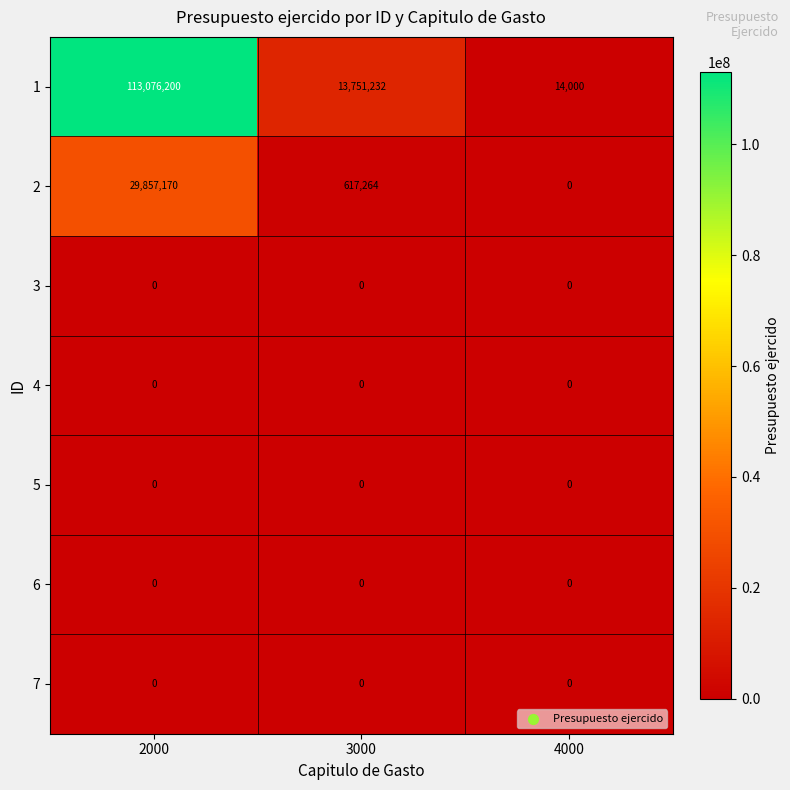

Reading right to left, what are all the values shown in this chart?

1: 14000	13751232	113076200
2: 0	617264	29857170
3: 0	0	0
4: 0	0	0
5: 0	0	0
6: 0	0	0
7: 0	0	0